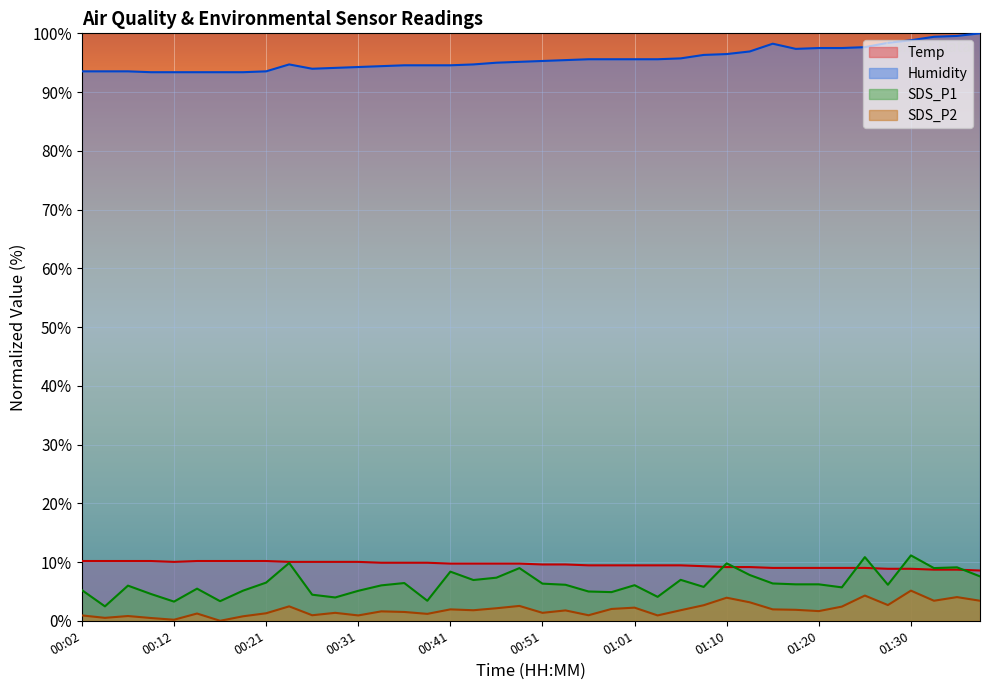

Rank the series at 00:19 from highest to lowest value.

Humidity, Temp, SDS_P1, SDS_P2